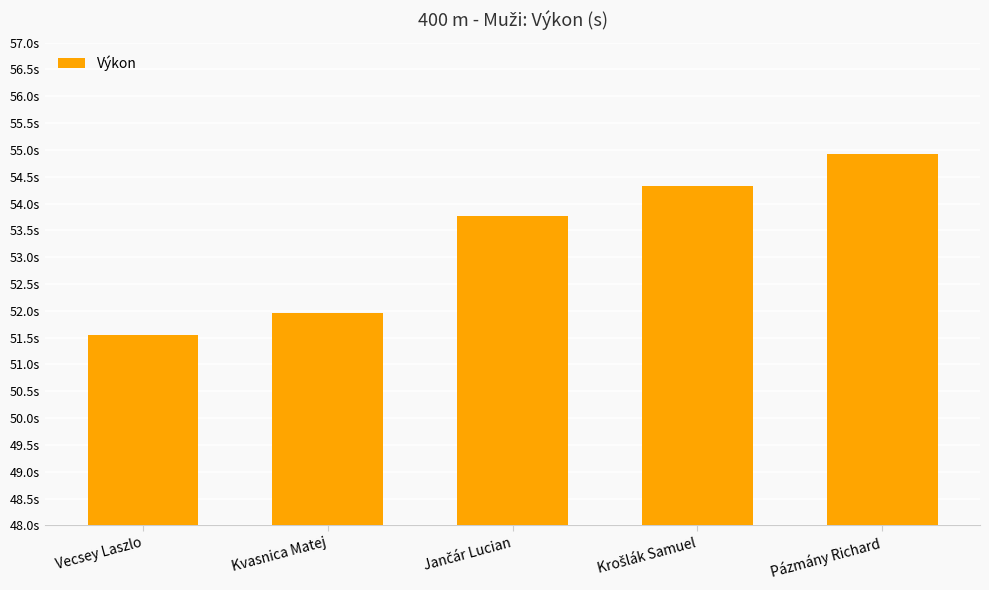

The value at Vecsey Laszlo is 32.3. True or false?

False